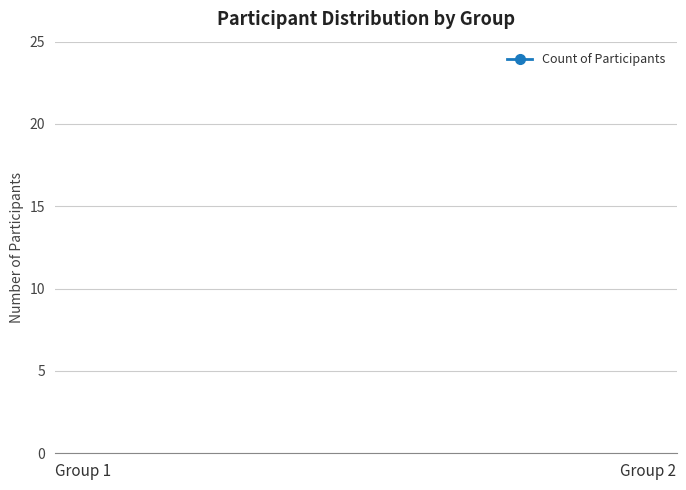

What is the change in value from Group 1 to Group 2?

-1